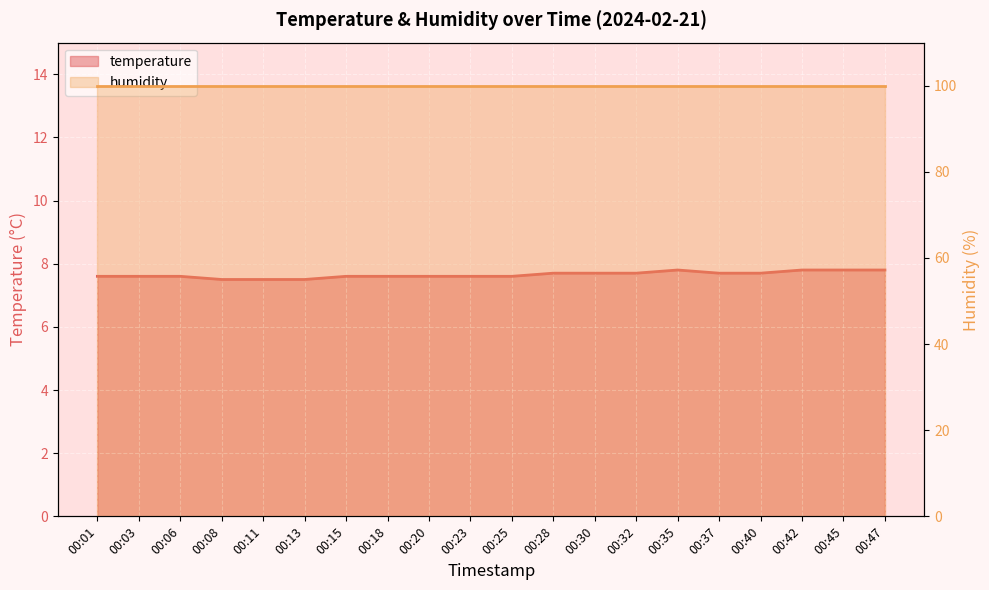

At which category does the data reach its first local peak?

00:35